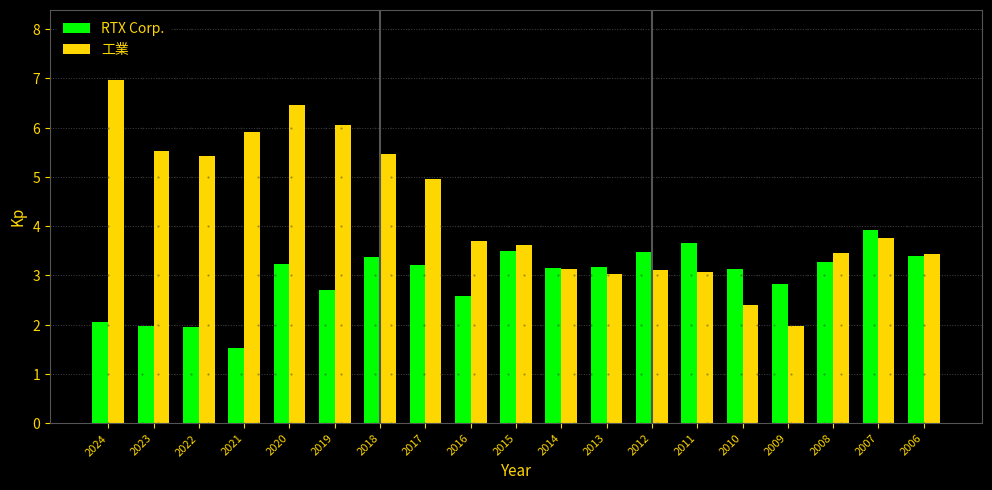

Read the RTX Corp. value at 2015.

3.5